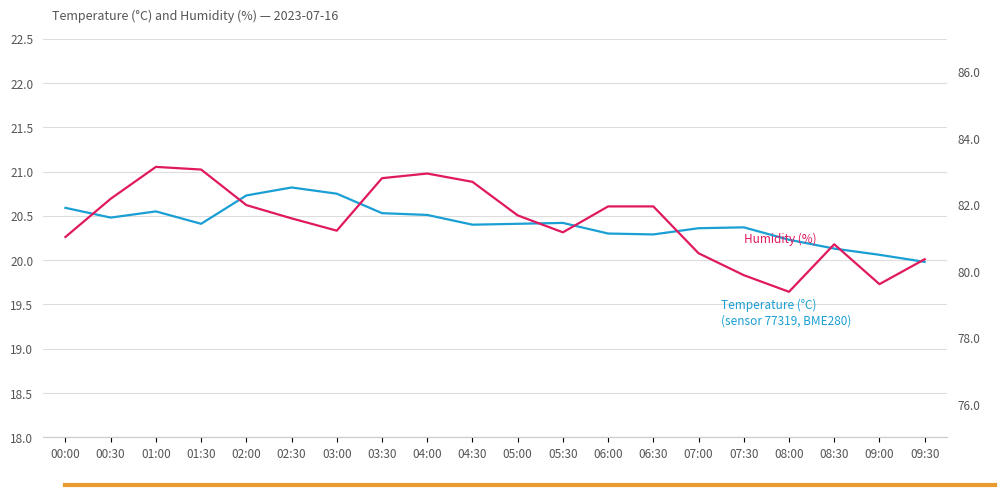

True or false: temperature has a value of 20.1 at 09:00.

True